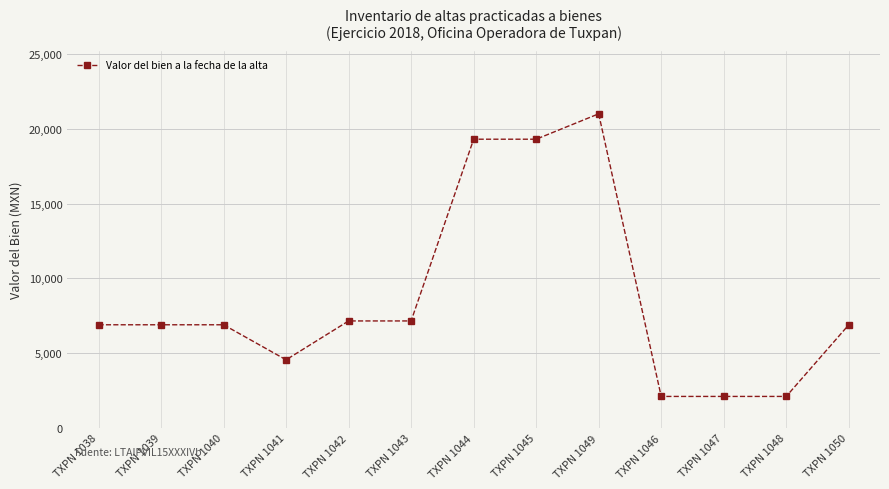

Approximately how many times larger is the value at TXPN 1048 compared to TXPN 1047?

1.0